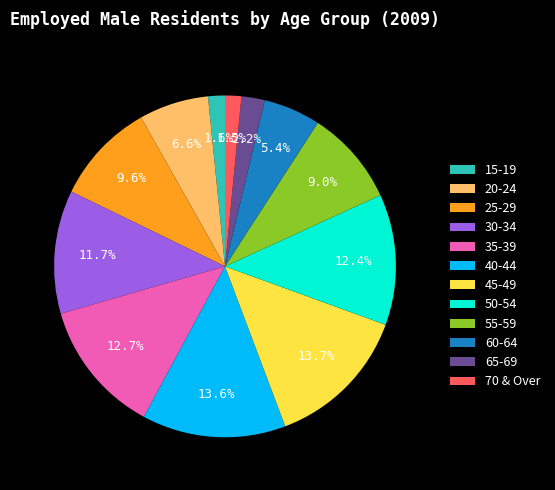

To the nearest percent, what is the difference between the largest and smallest slice percentages?

12%